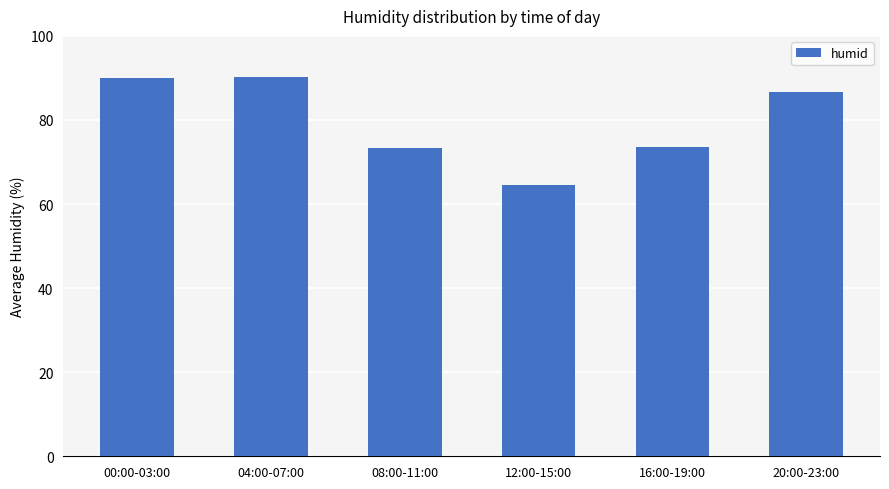

The chart shows a value of 64.6 at 12:00-15:00. True or false?

True